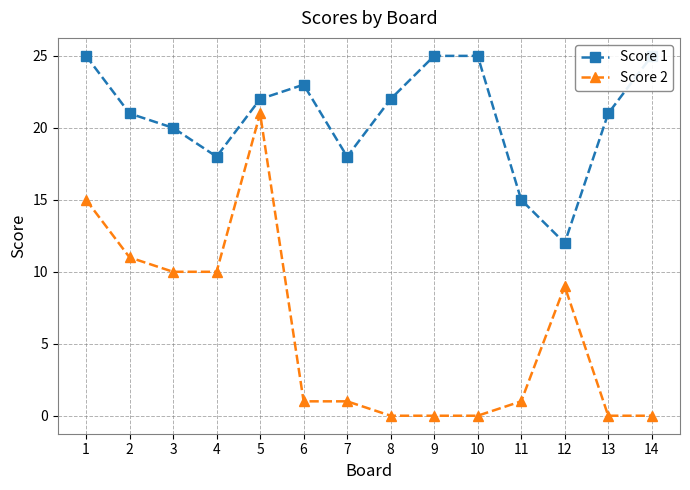

Is it true that Score 1 equals 10 at 4?

False